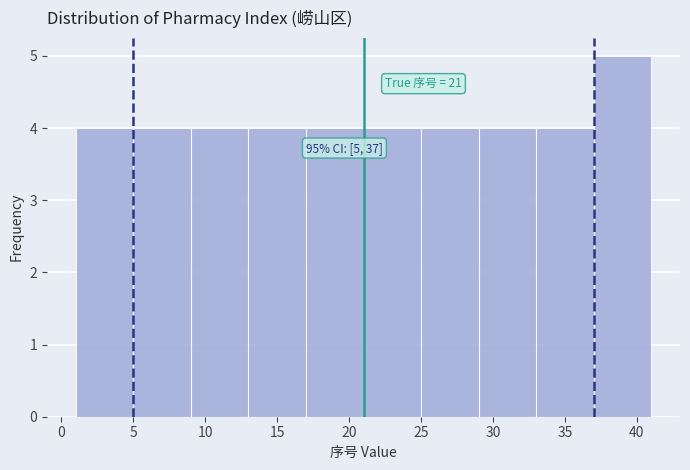

Over which range of the x-axis is the bar tallest?

37 to 41